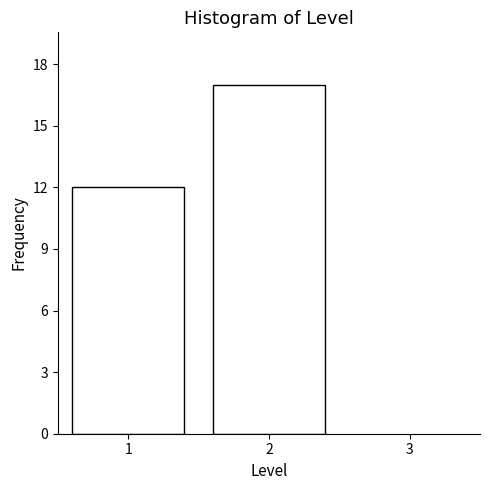

Reading left to right, extract all data points from this chart.

12	17